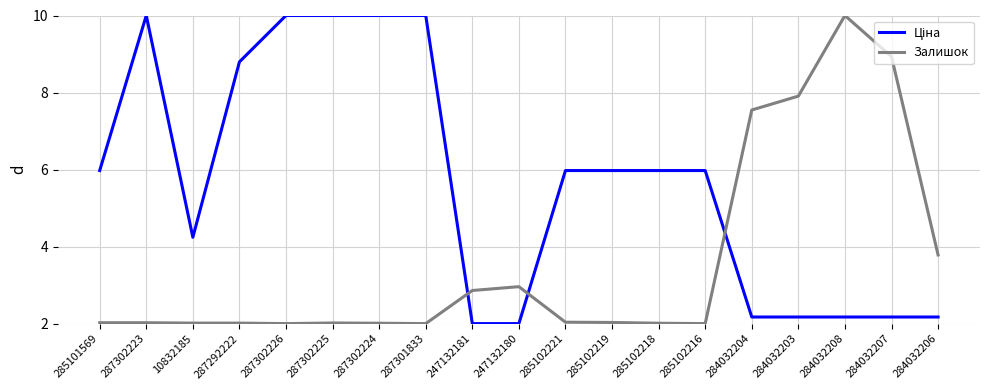

What is the total value across all series at 247132180?

5.0